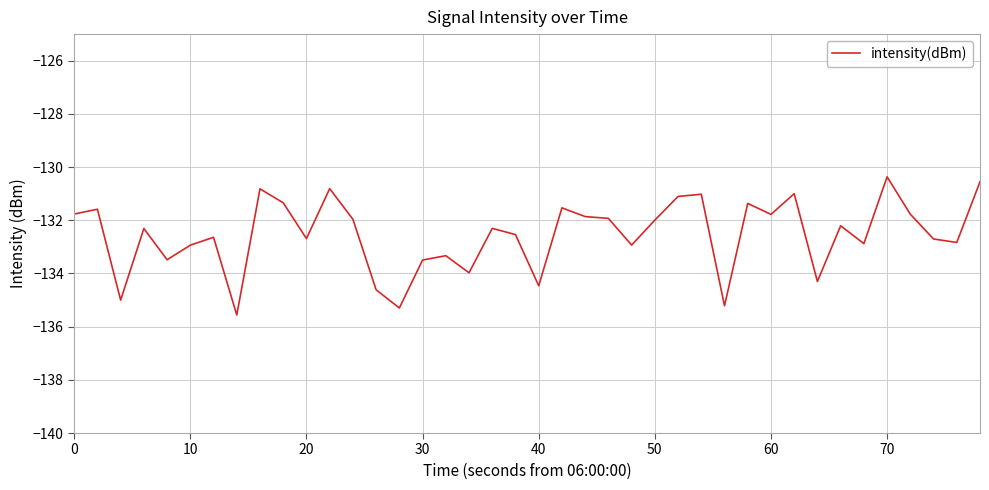

What is the minimum value shown in the chart?

-135.6